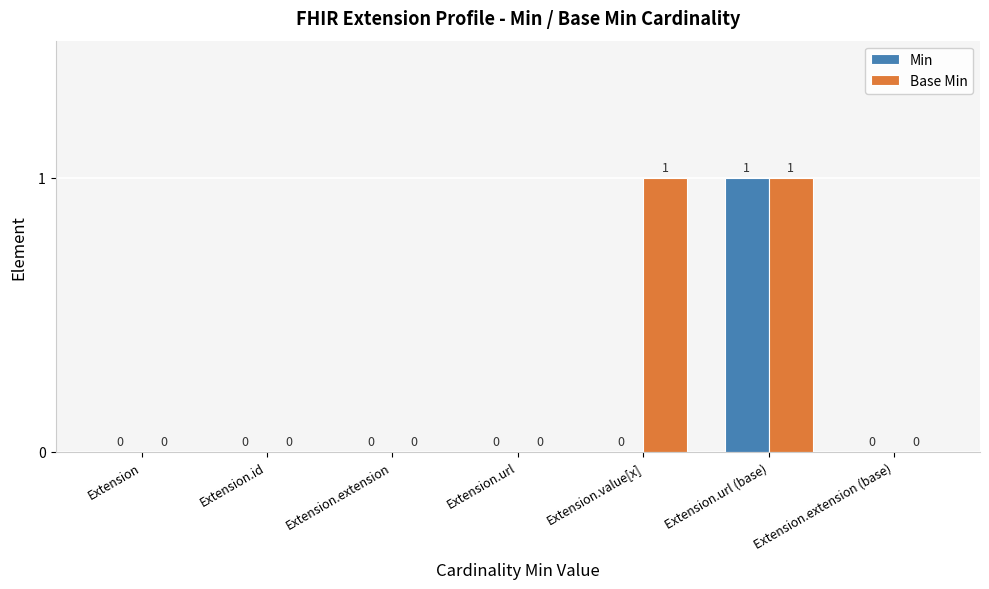

What is the highest value of the Base Min series?

1